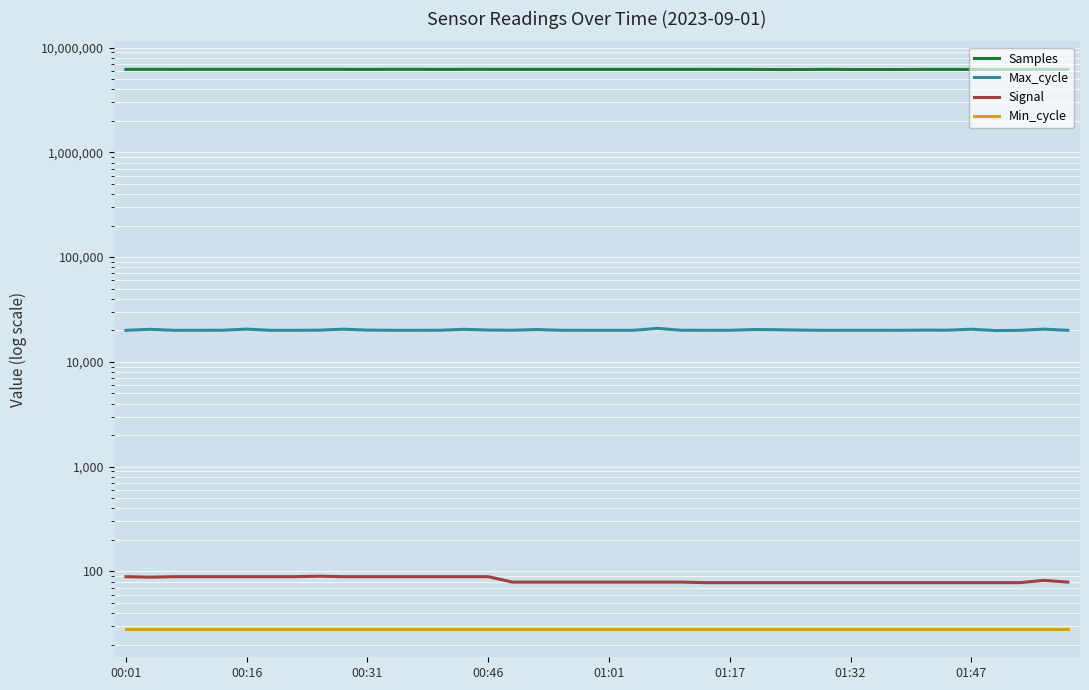

True or false: Max_cycle and Signal cross at least once.

False